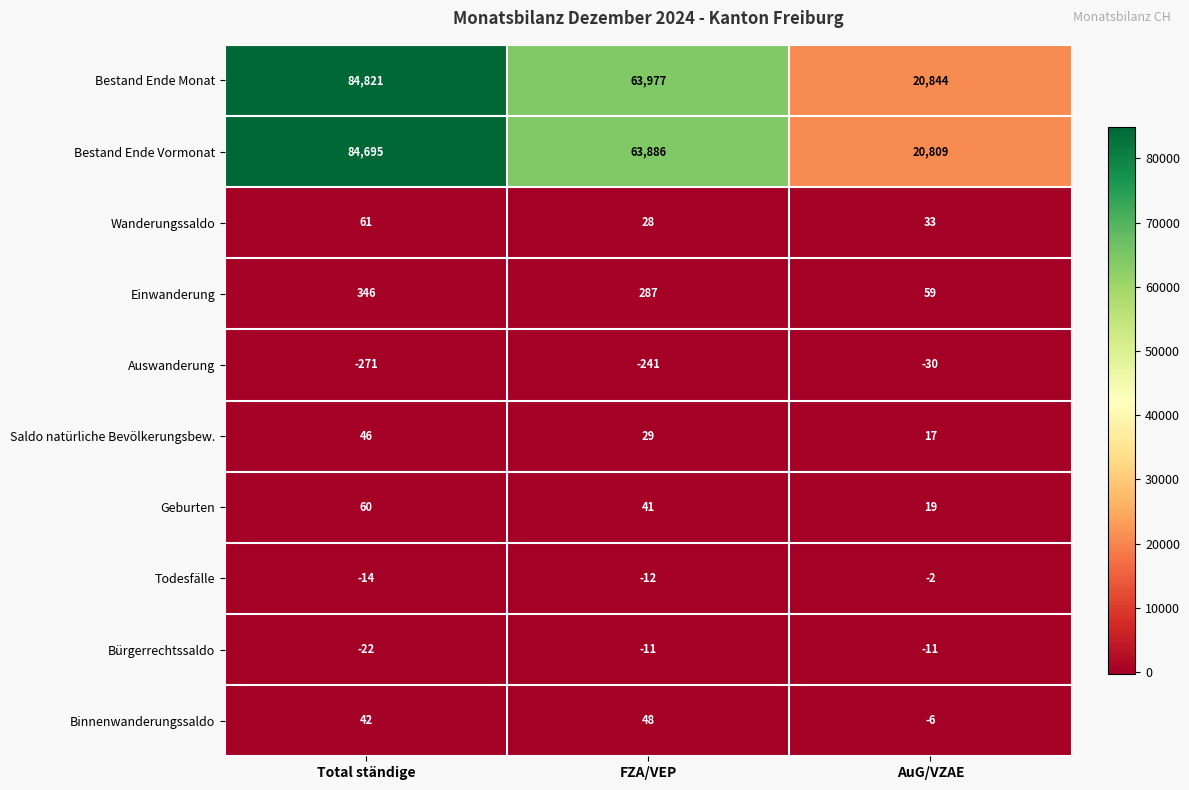

Which series has the largest total across all categories?

Bestand Ende Monat